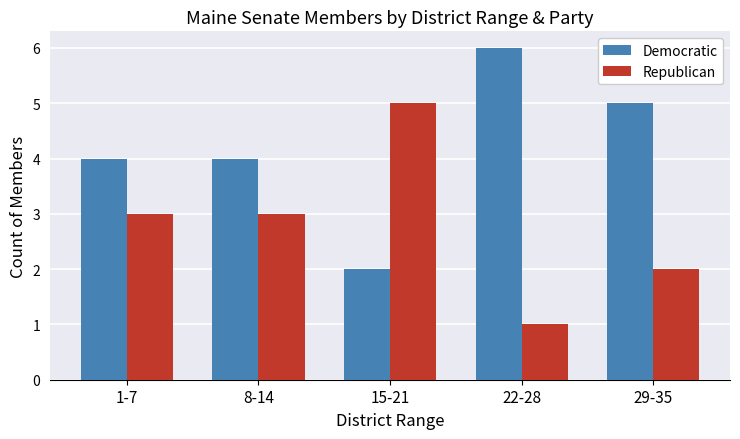

Which series has the largest total across all categories?

Democratic